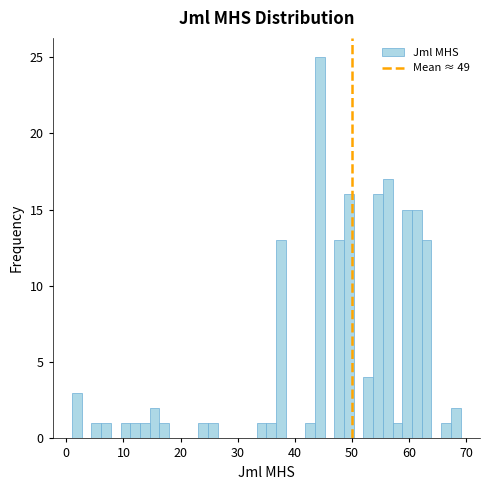

Around what value on the x-axis is the tallest bar? Give the approximate position of its centre, as read against the axis.

44